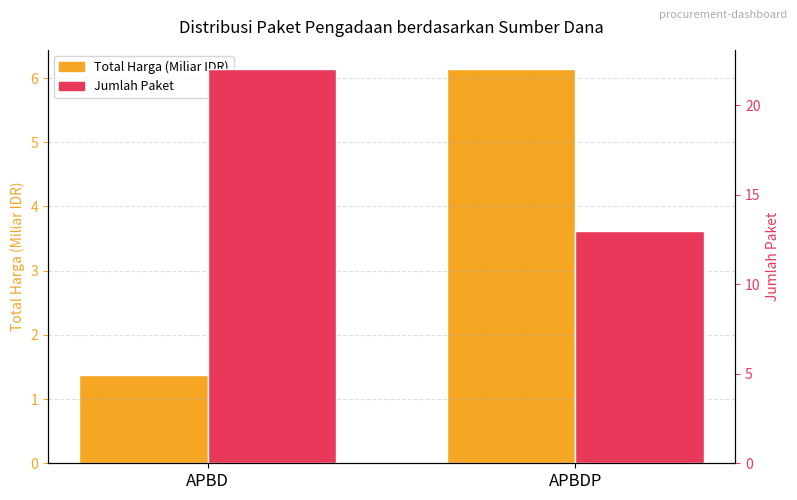

What is the value of the Jumlah Paket bar at the 1st from the left?

22.0